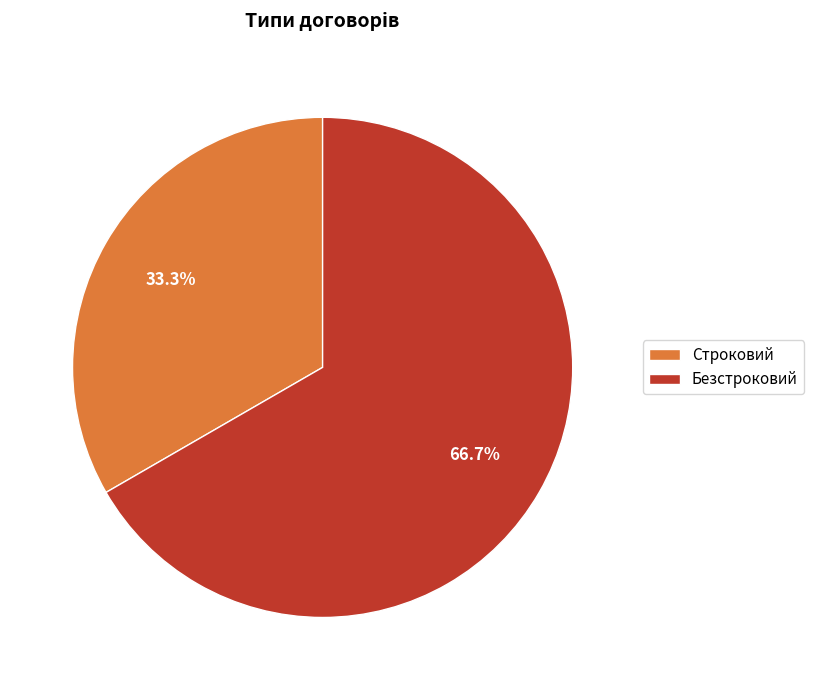

What is the total percentage of Строковий and Безстроковий?

100.0%